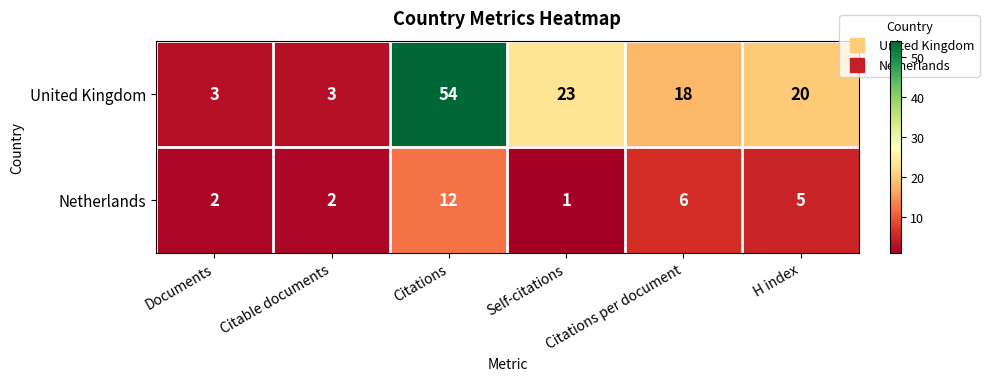

What is the minimum value for United Kingdom?

3